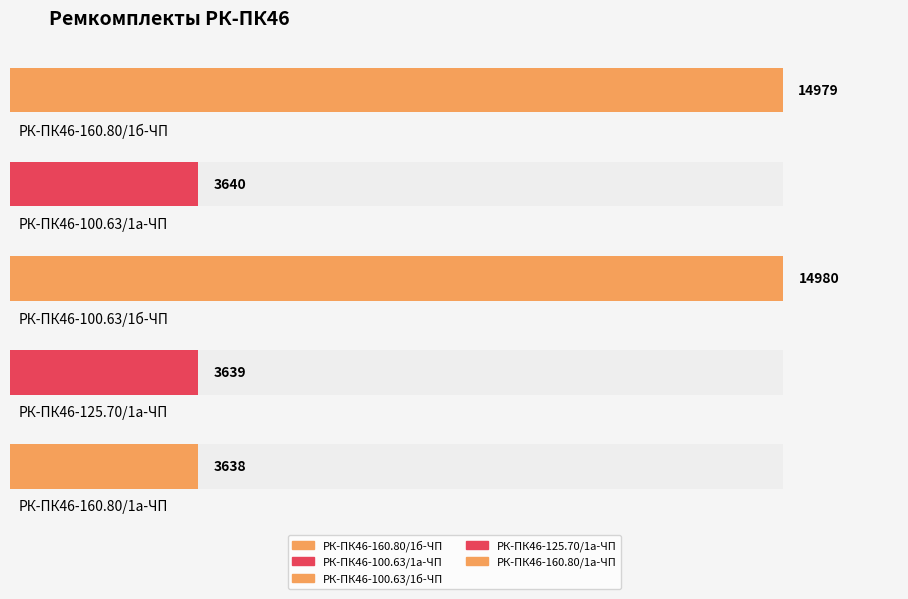

List the labels in order of value, smallest first.

РК-ПК46-160.80/1а-ЧП, РК-ПК46-125.70/1а-ЧП, РК-ПК46-100.63/1а-ЧП, РК-ПК46-160.80/1б-ЧП, РК-ПК46-100.63/1б-ЧП